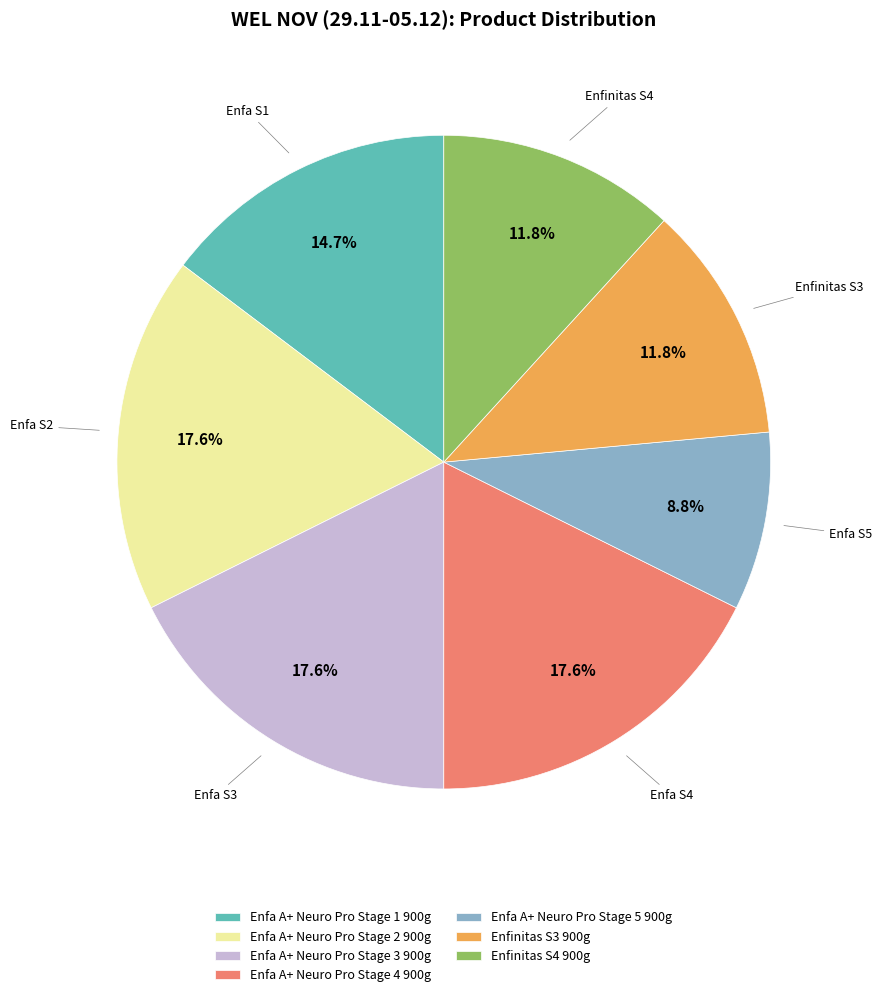

To the nearest percent, what is the difference between the largest and smallest slice percentages?

9%